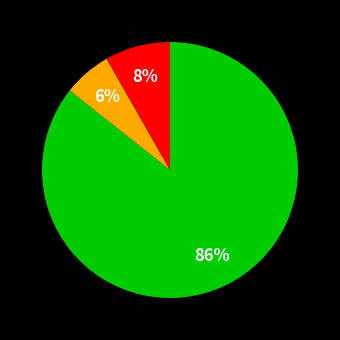

To the nearest percent, what is the average slice percentage?

33%